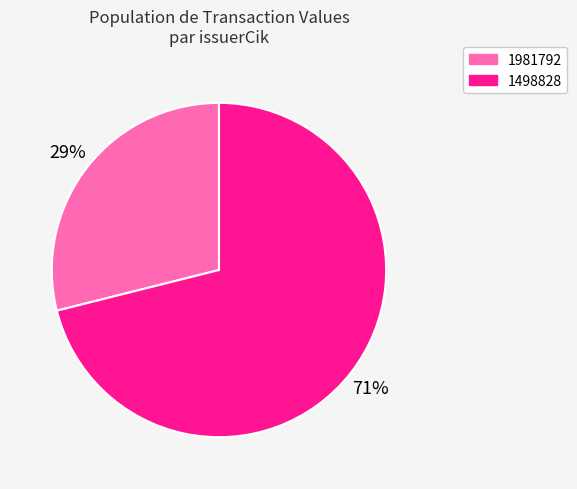

To the nearest percent, what is the average slice percentage?

50%